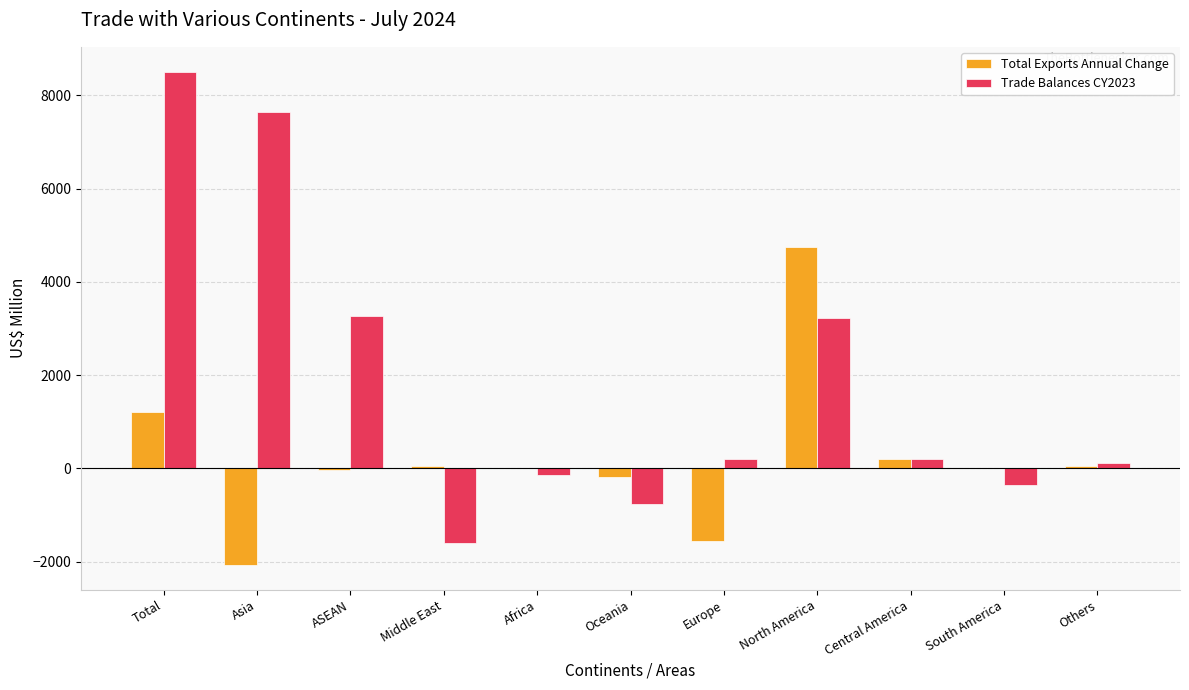

Which series changed the most between Europe and Central America?

Total Exports Annual Change